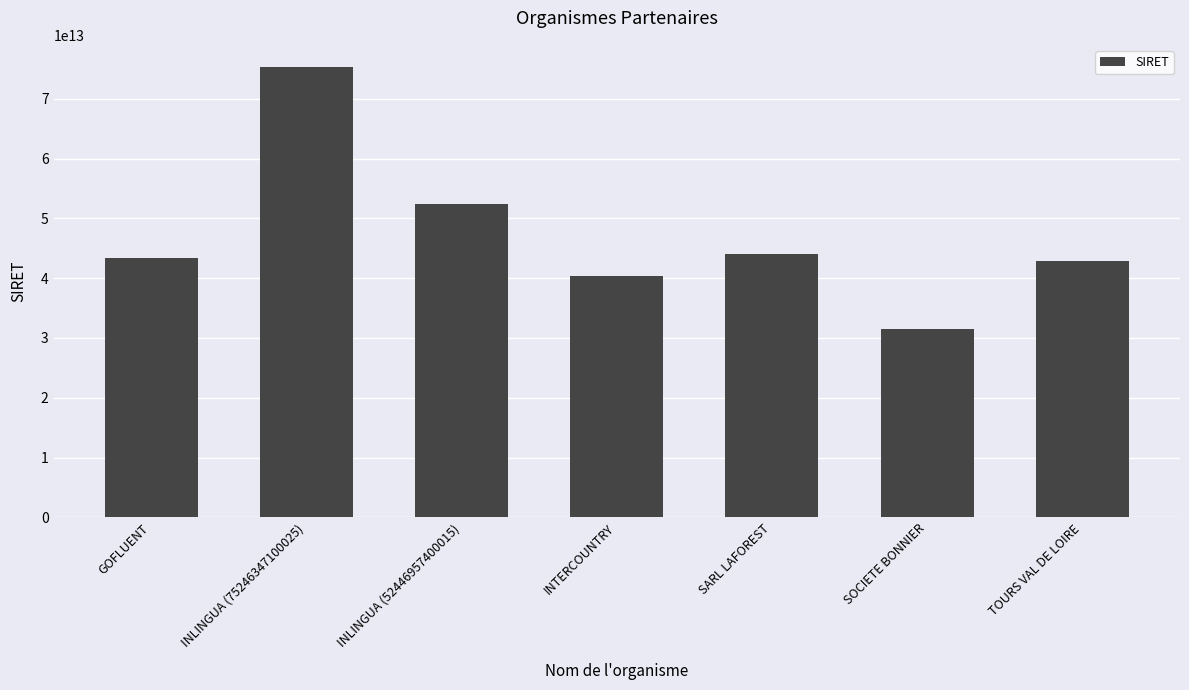

How many series are shown in this chart?

1